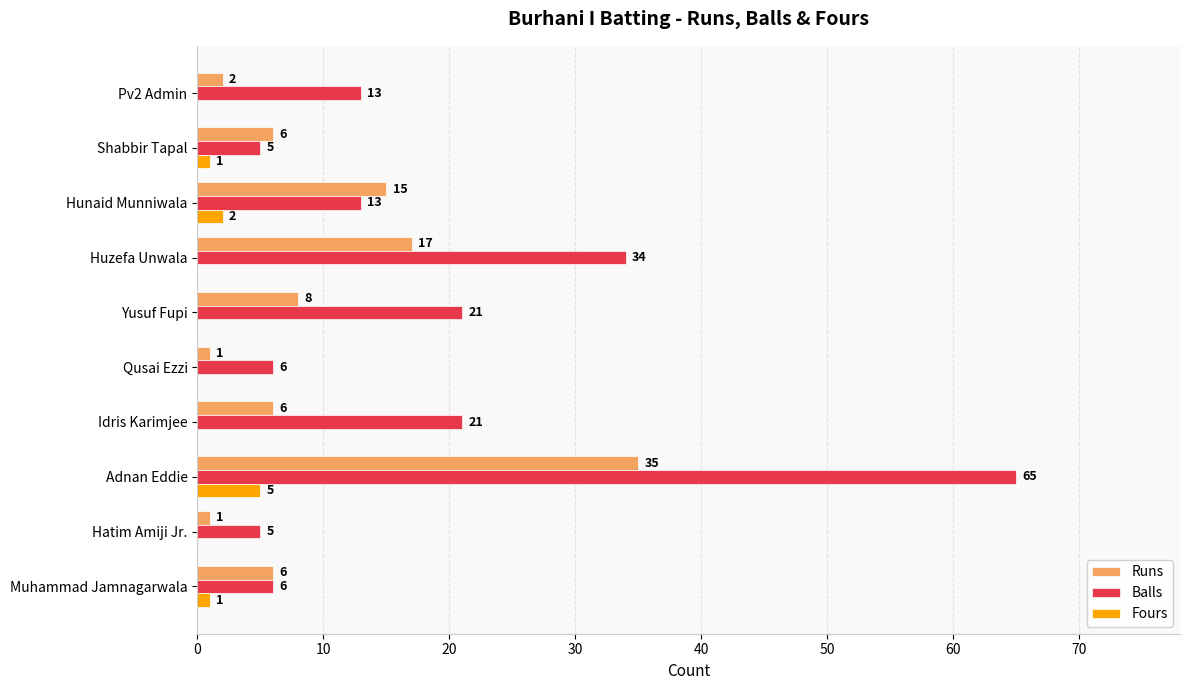

At which category is the sum across all series the highest?

Adnan Eddie